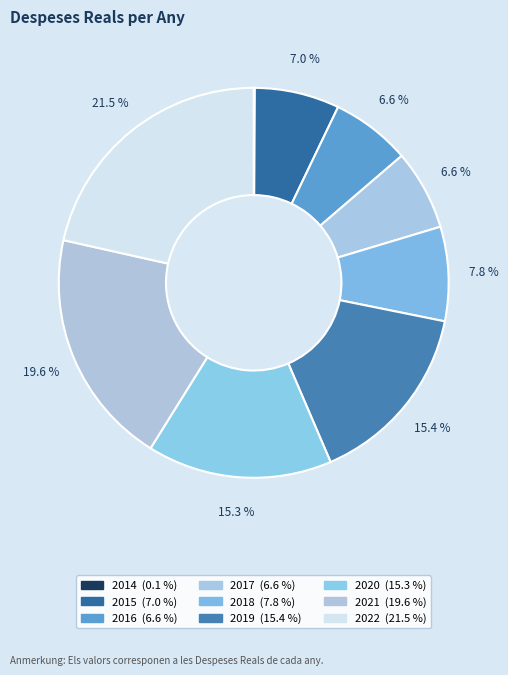

What is the total percentage of 2022 and 2021?

41.1%